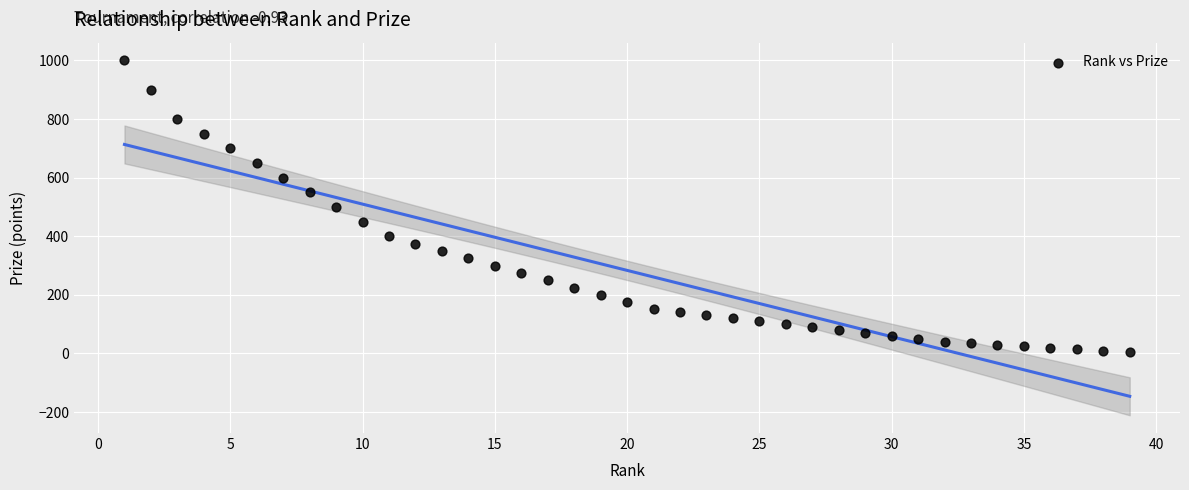

What is the range of Y values (max minus min)?

995